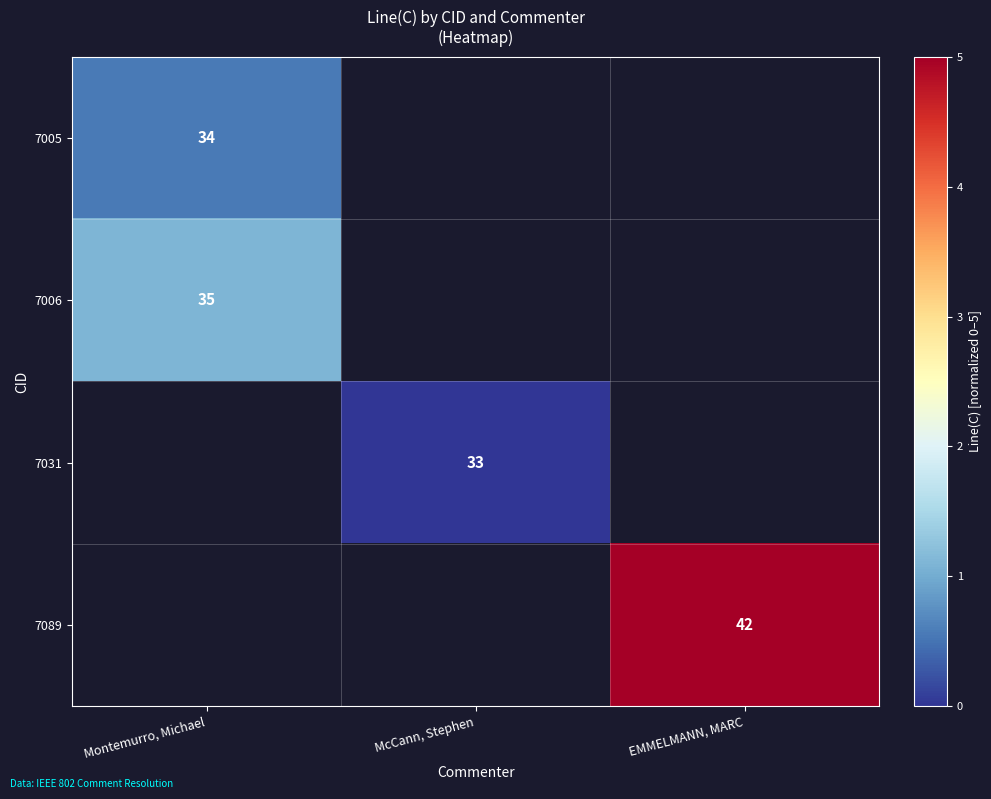

How many categories are shown in the chart?

3